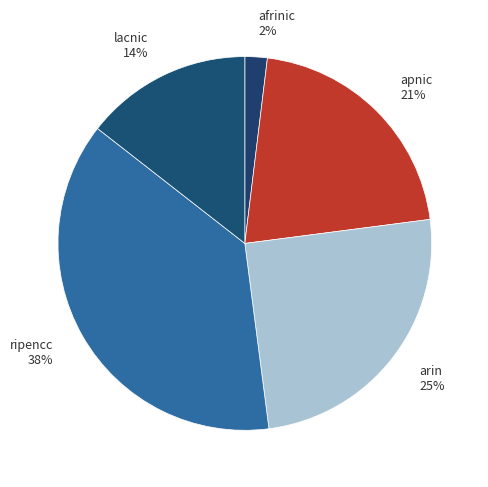

Is it true that lacnic is 14% of the pie?

True